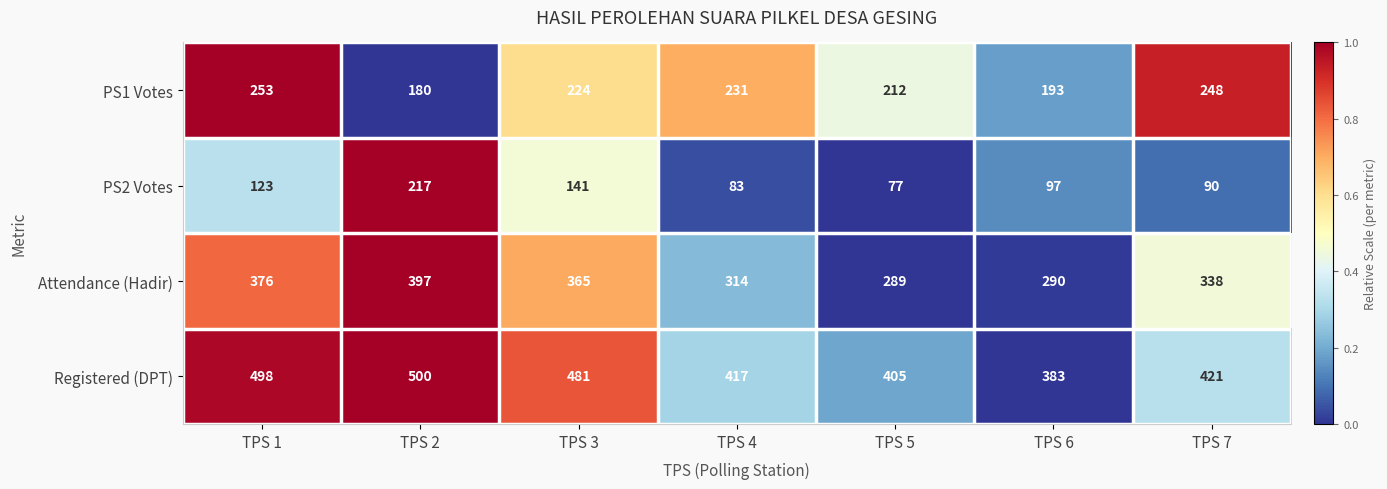

Where does the Registered (DPT) series first go above 421?

TPS 1